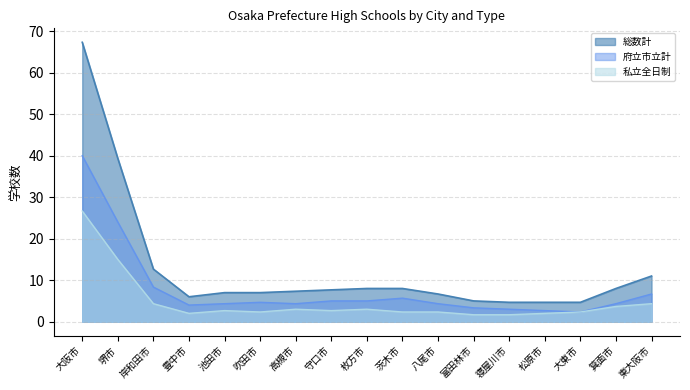

The 私立全日制 series shows 3 at 富田林市. True or false?

False